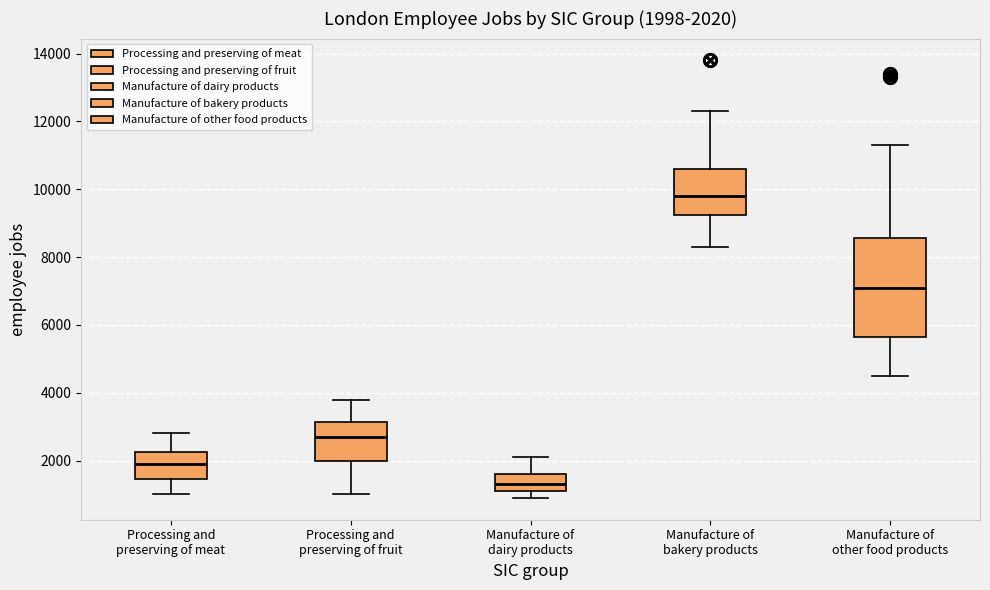

Comparing the boxes themselves (not the whiskers), which one is the tallest?

Manufacture of other food products